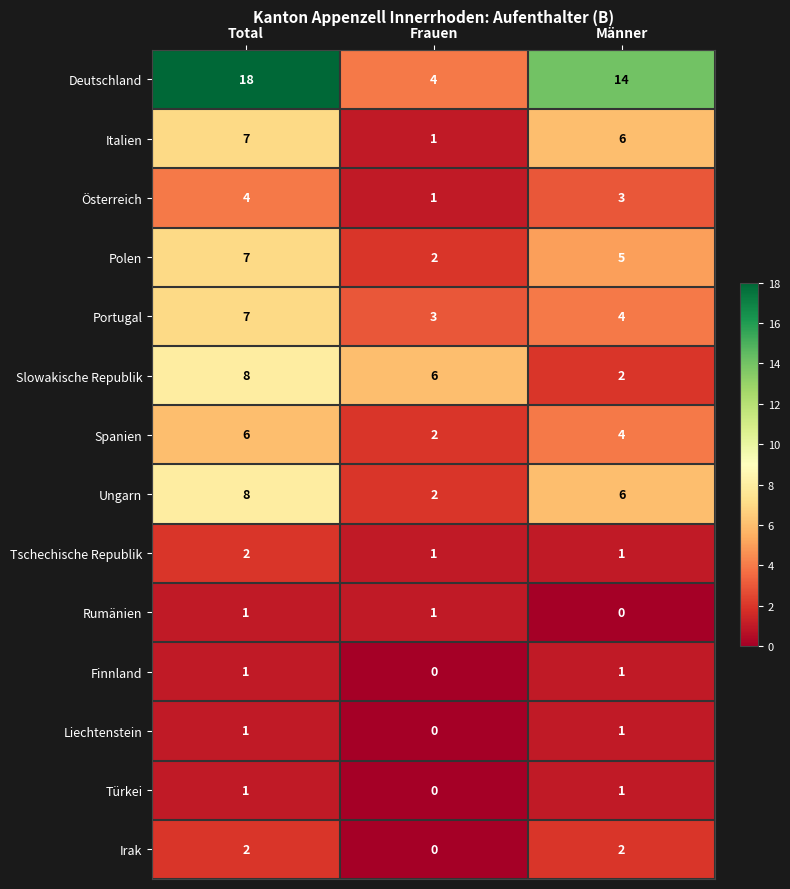

What is the average value of the Spanien series?

4